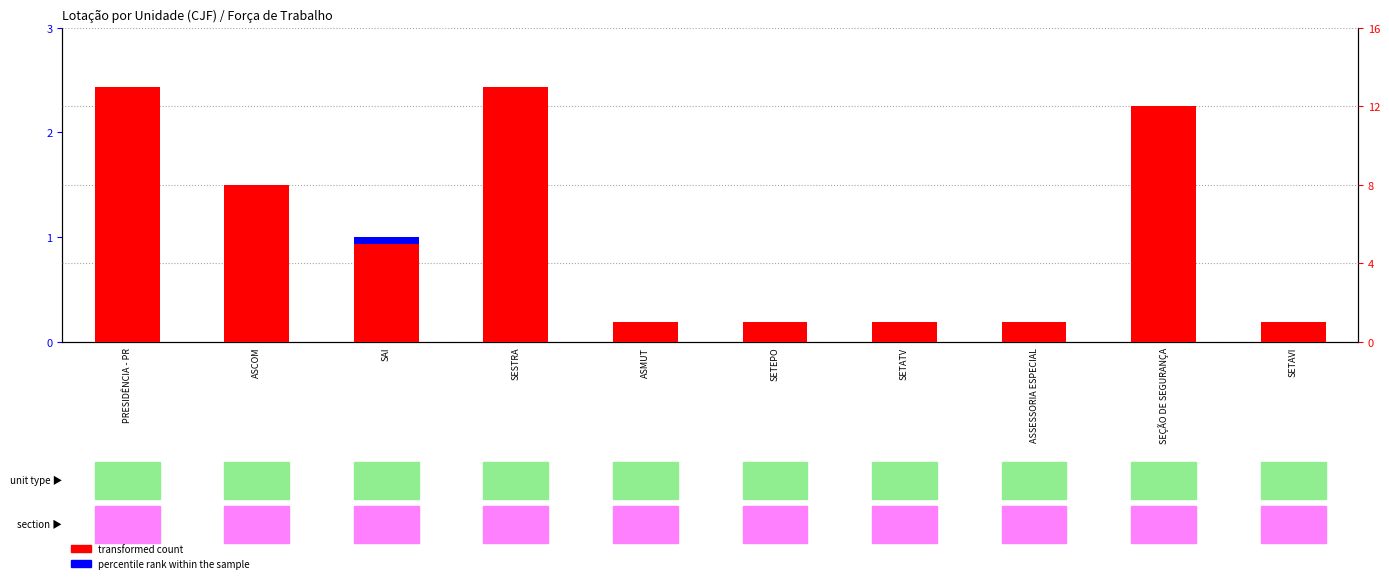

Where does the transformed count series first go above 5?

PRESIDÊNCIA - PR